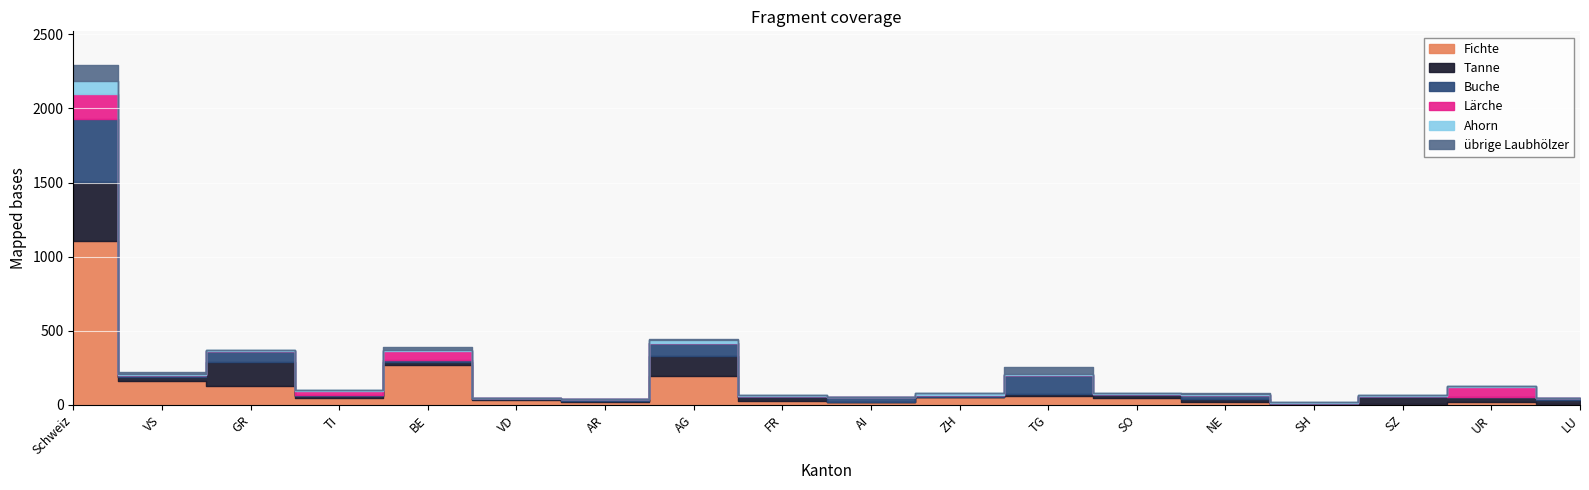

After their last crossing, which series has the higher values: Ahorn or übrige Laubhölzer?

Ahorn